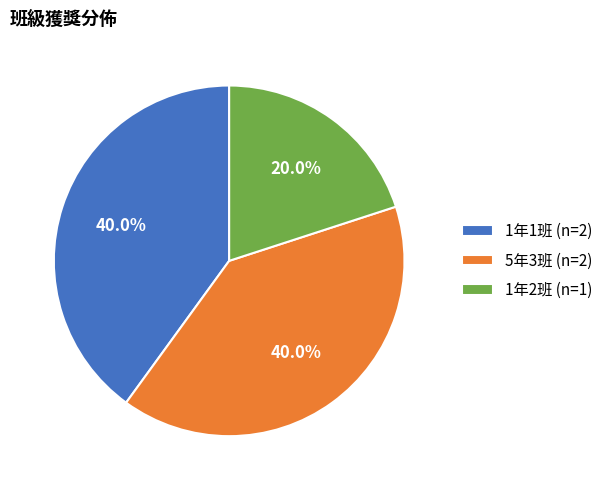

What is the ratio of the value at 1年1班 (n=2) to the value at 5年3班 (n=2)?

1.0